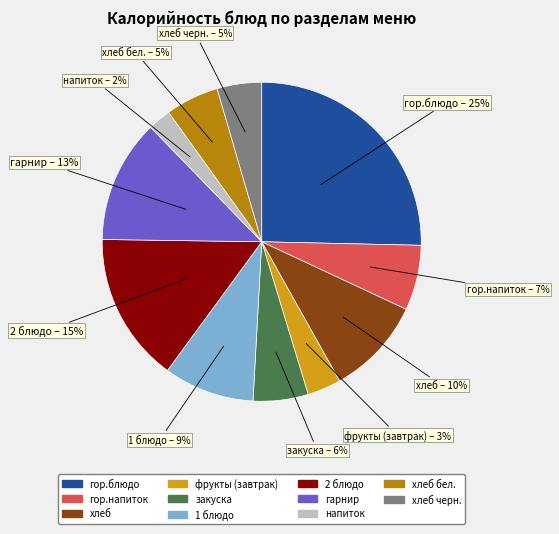

To the nearest percent, what is the average slice percentage?

9%